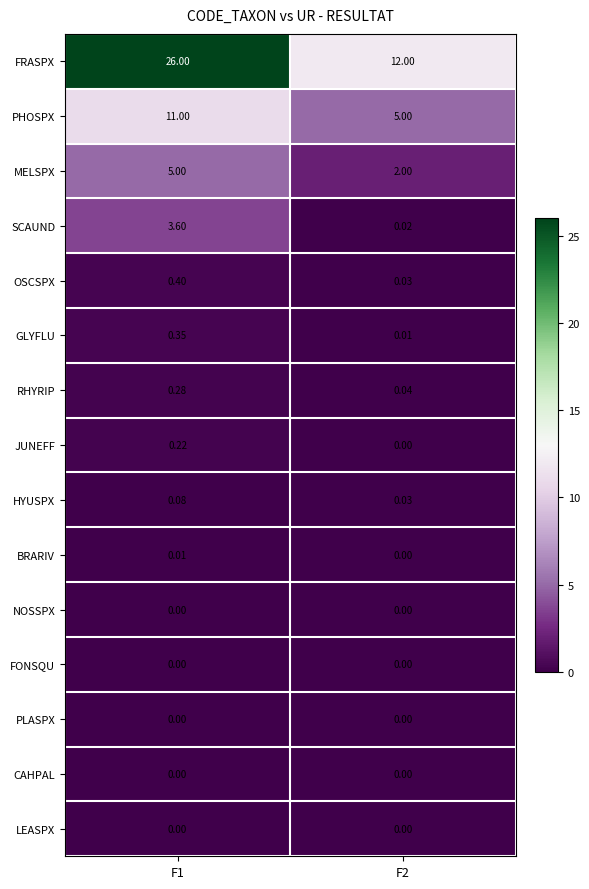

Which series has the largest total across all categories?

FRASPX